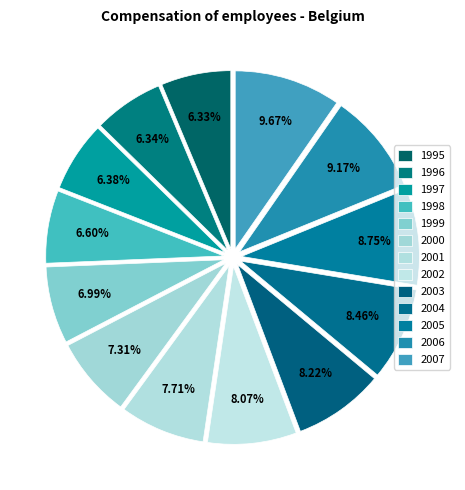

Count the number of slices in the pie.

13